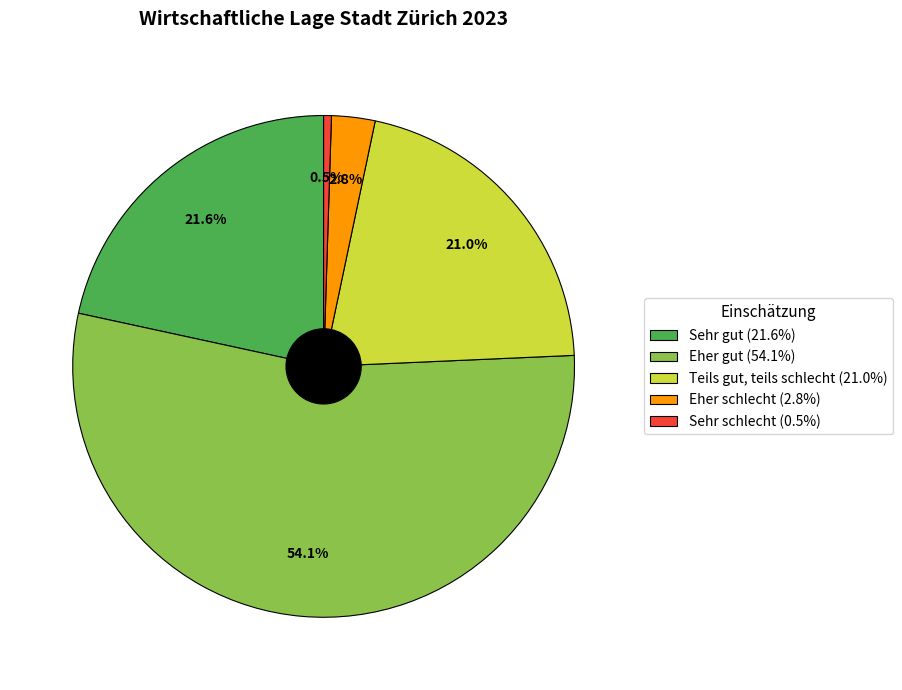

Which category has the biggest portion of the pie?

Eher gut